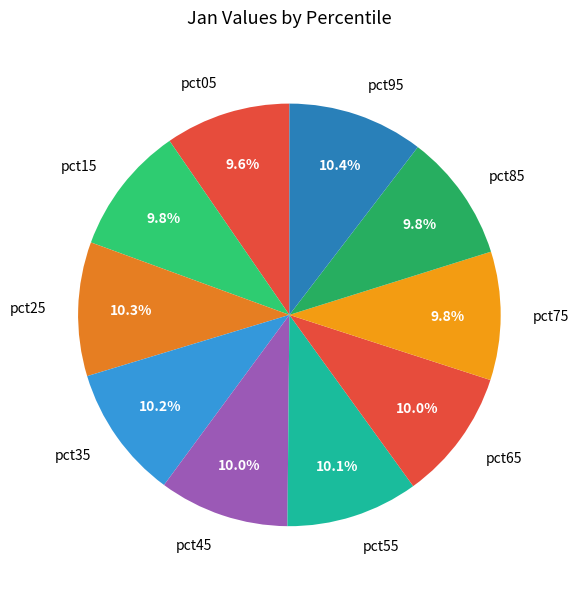

What percentage do pct05 and pct95 together represent?

20.0%